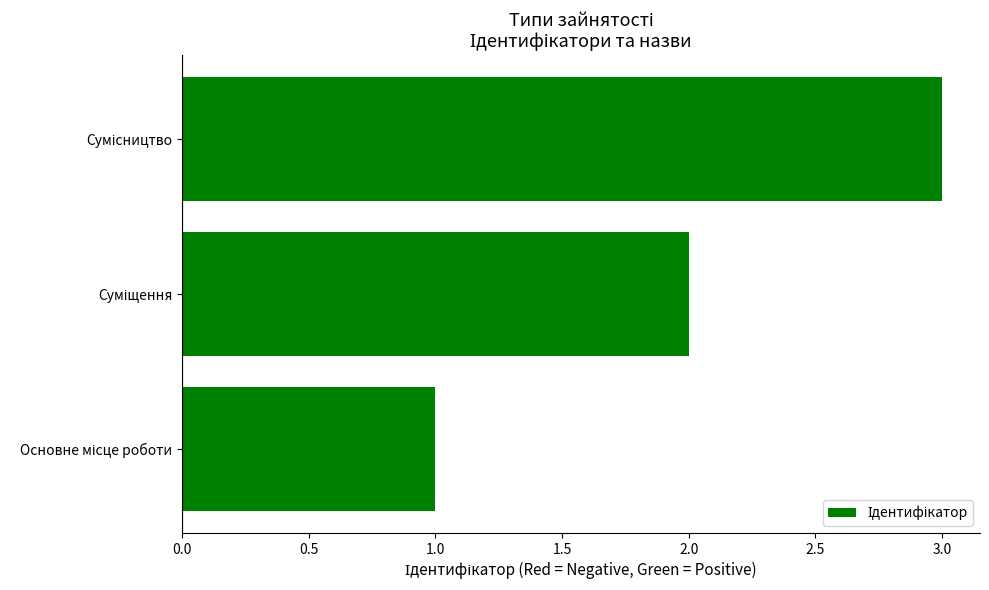

How many bars are there in total?

3